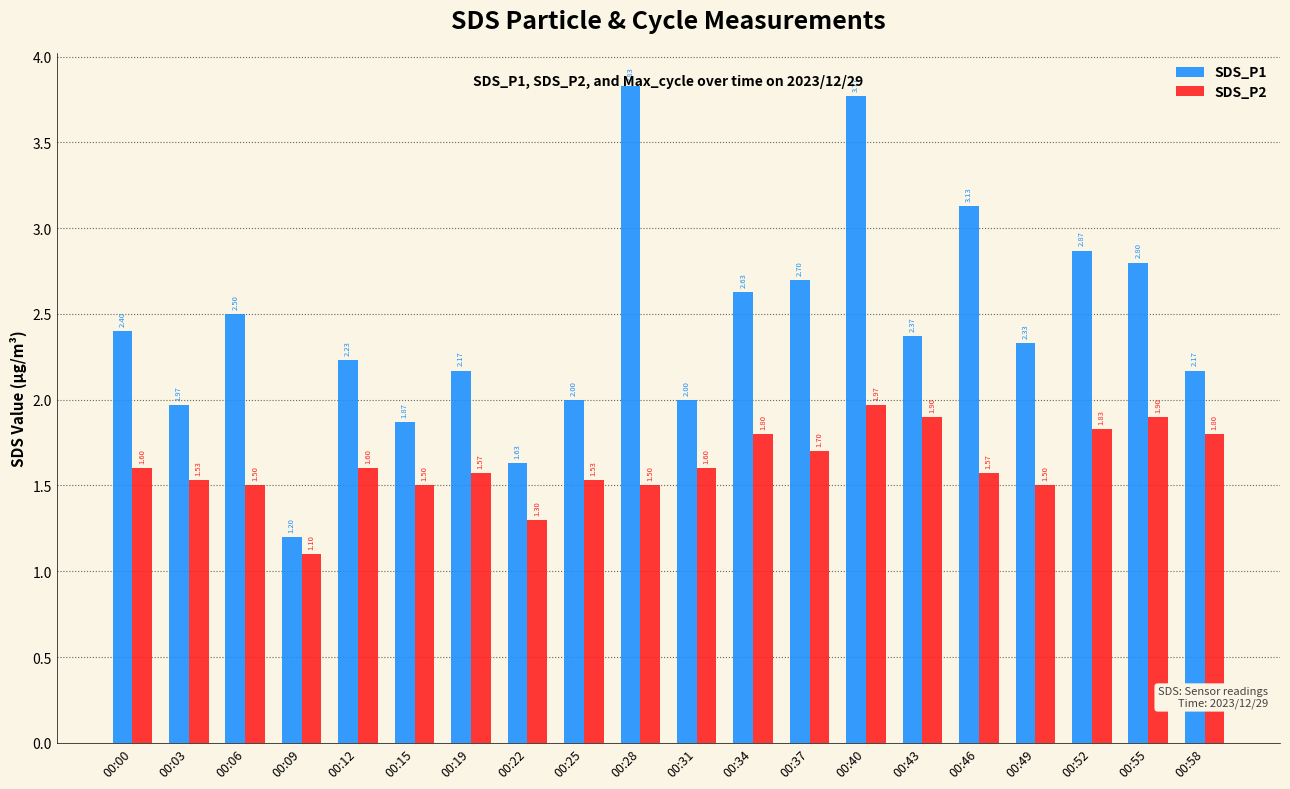

Is the value of SDS_P2 at 00:09 greater than the value of SDS_P1 at 00:19?

No